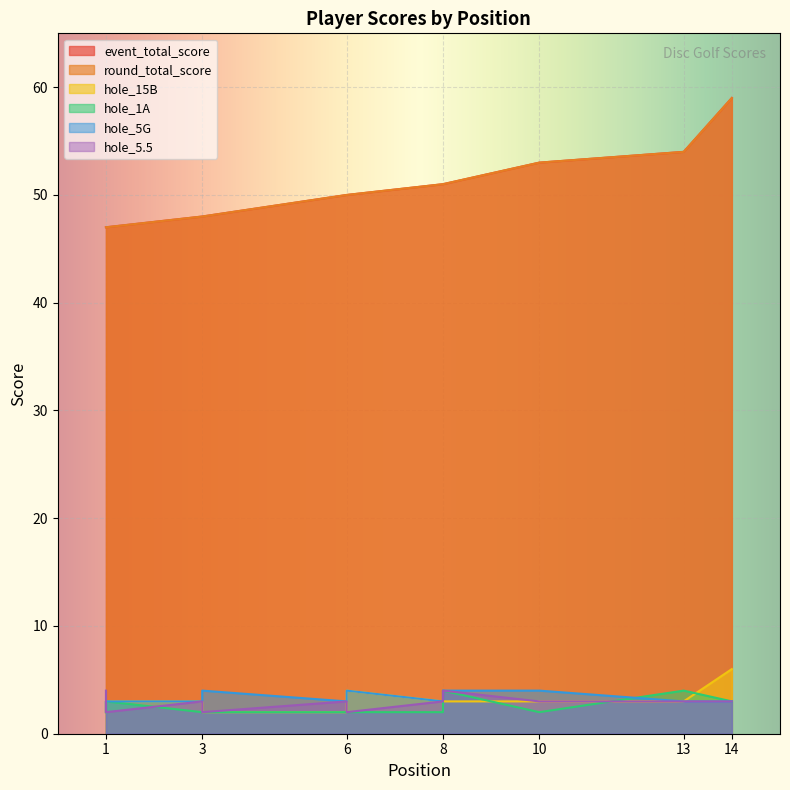

At which category is the sum across all series the highest?

14